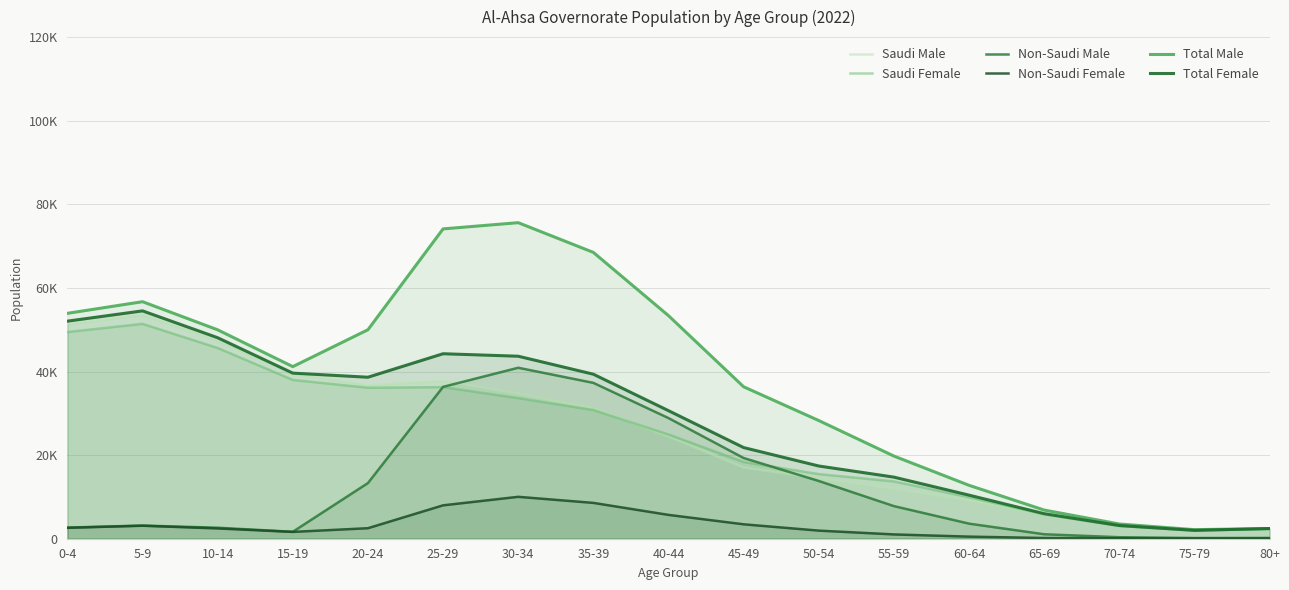

Count the number of categories in the chart.

17